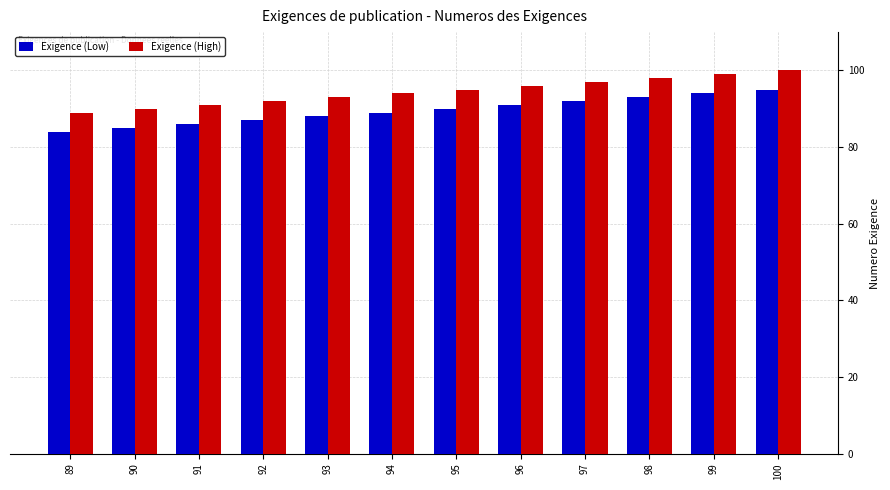

How many bars are there in each group?

2